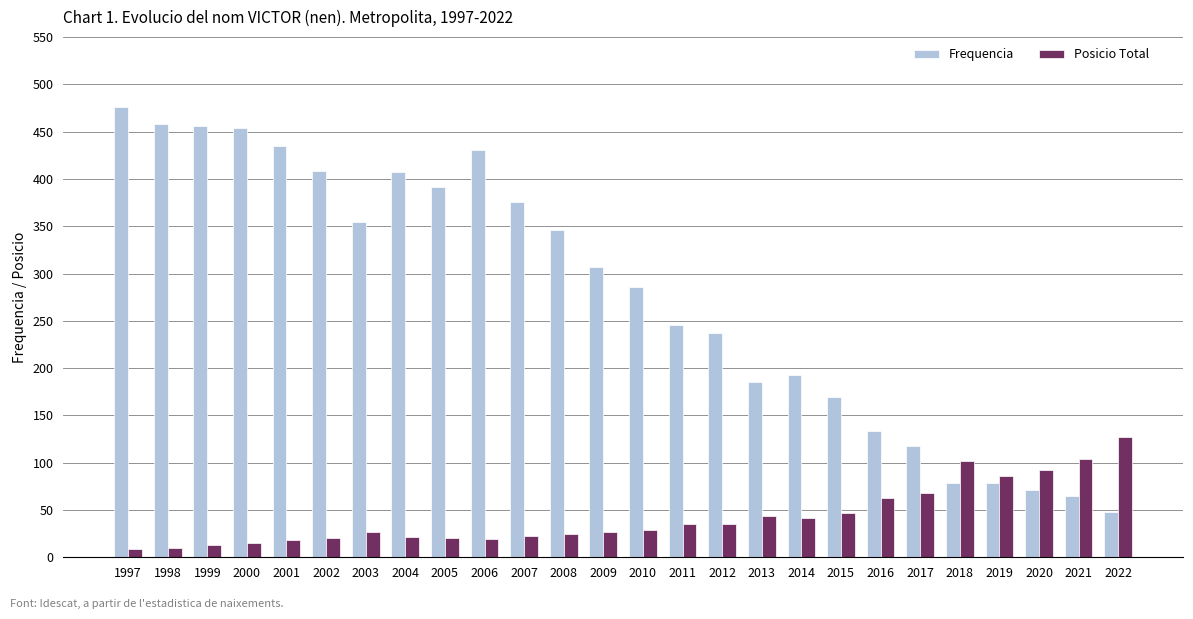

What is the approximate value of Frequencia at 2002?

408